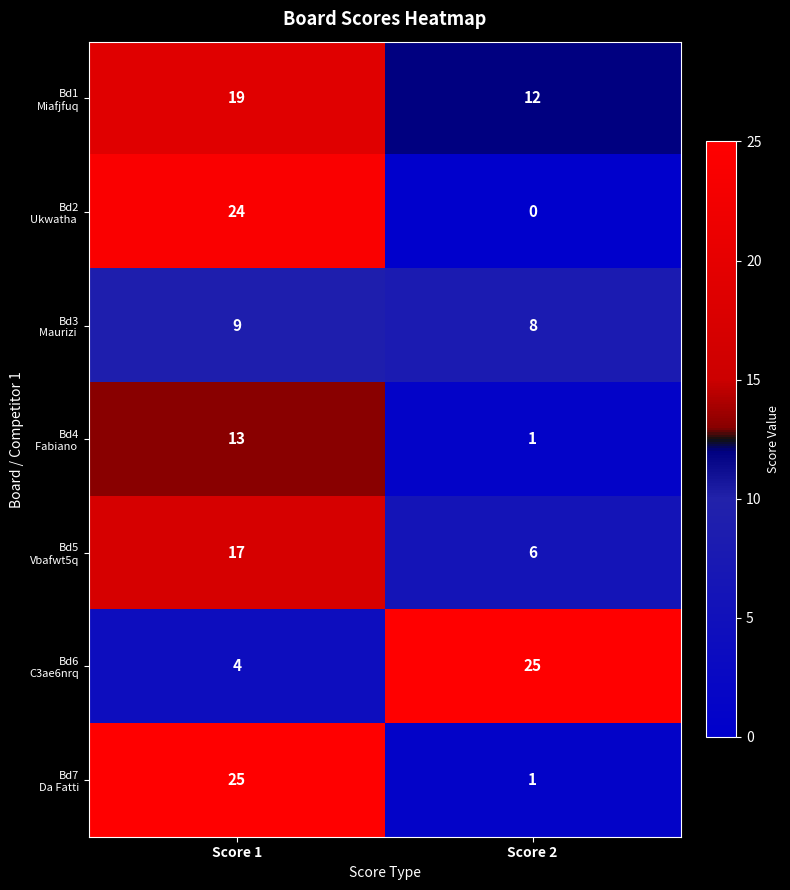

What is the greatest value displayed?

25